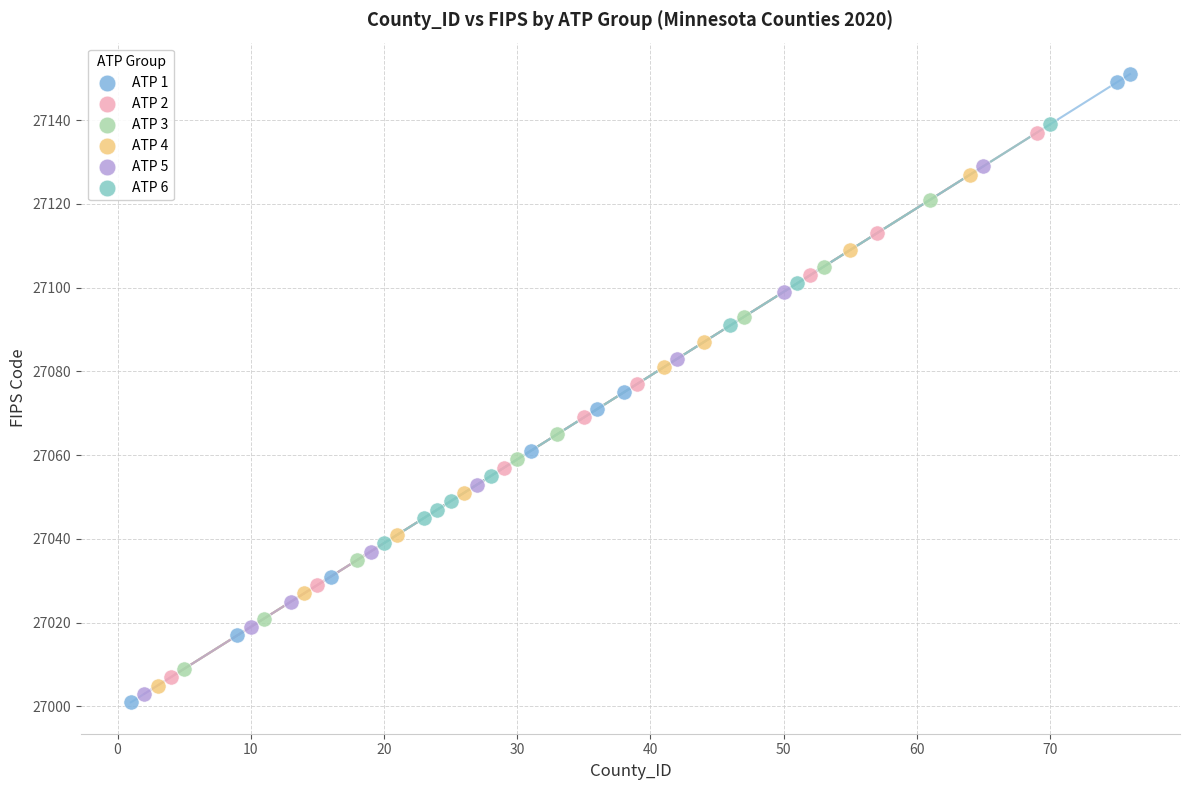

Which series has the largest Y range (max minus min)?

ATP 1